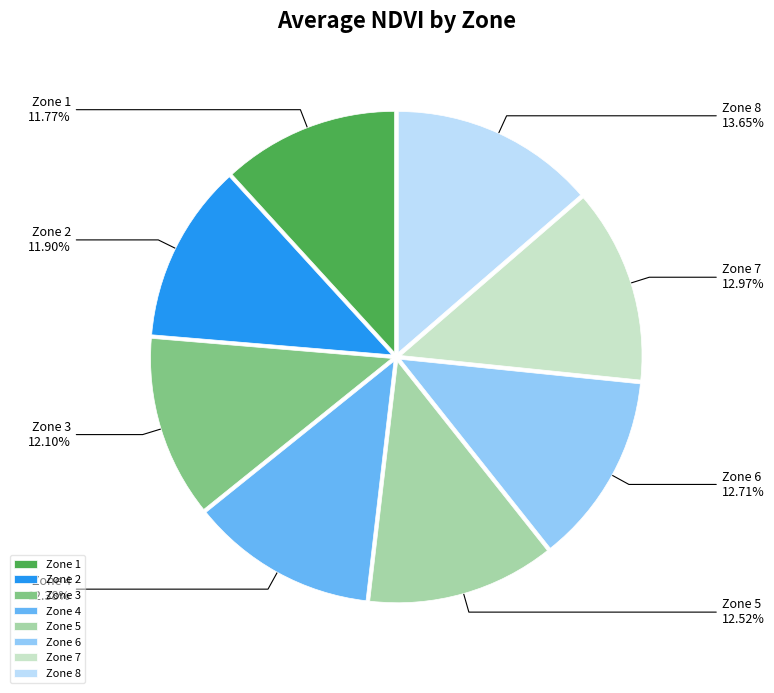

How many segments does this pie chart have?

8